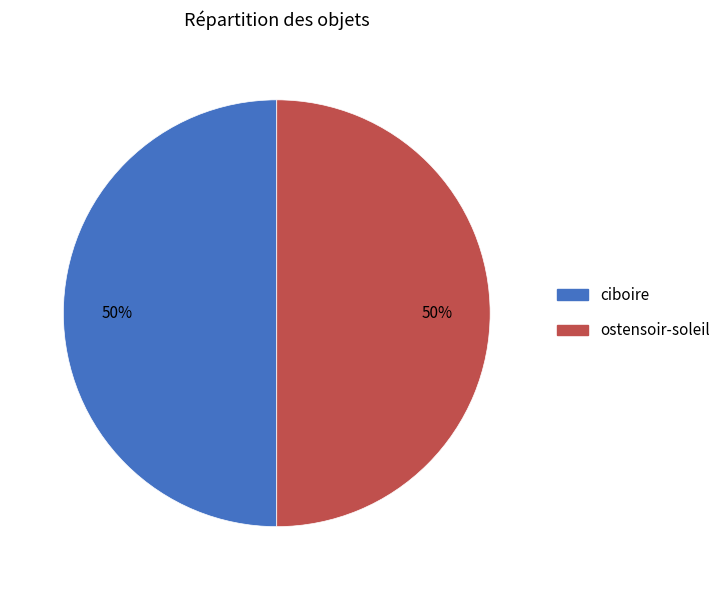

To the nearest percent, what portion does ciboire represent?

50%